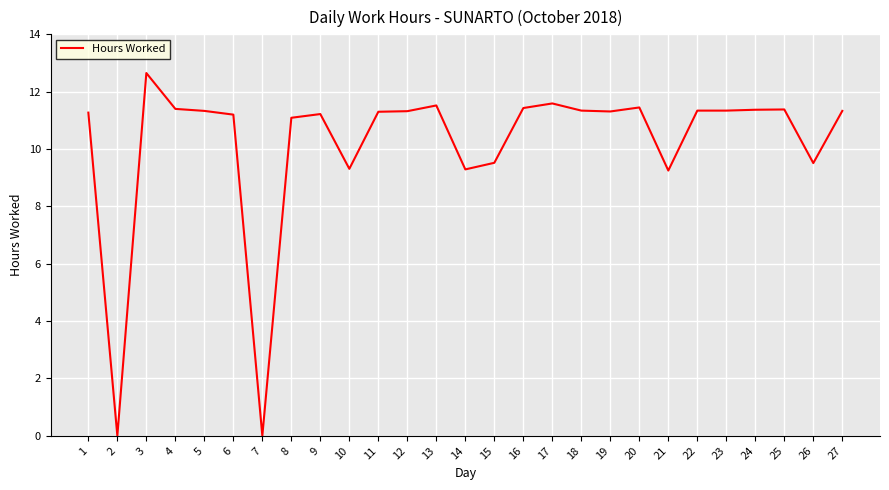

What value does the data have at 17?

11.6